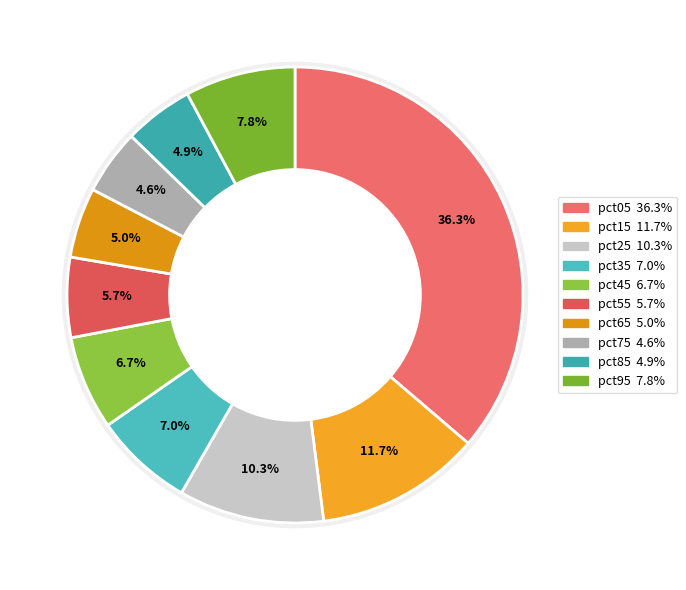

Is it true that pct25 is 10% of the pie?

True